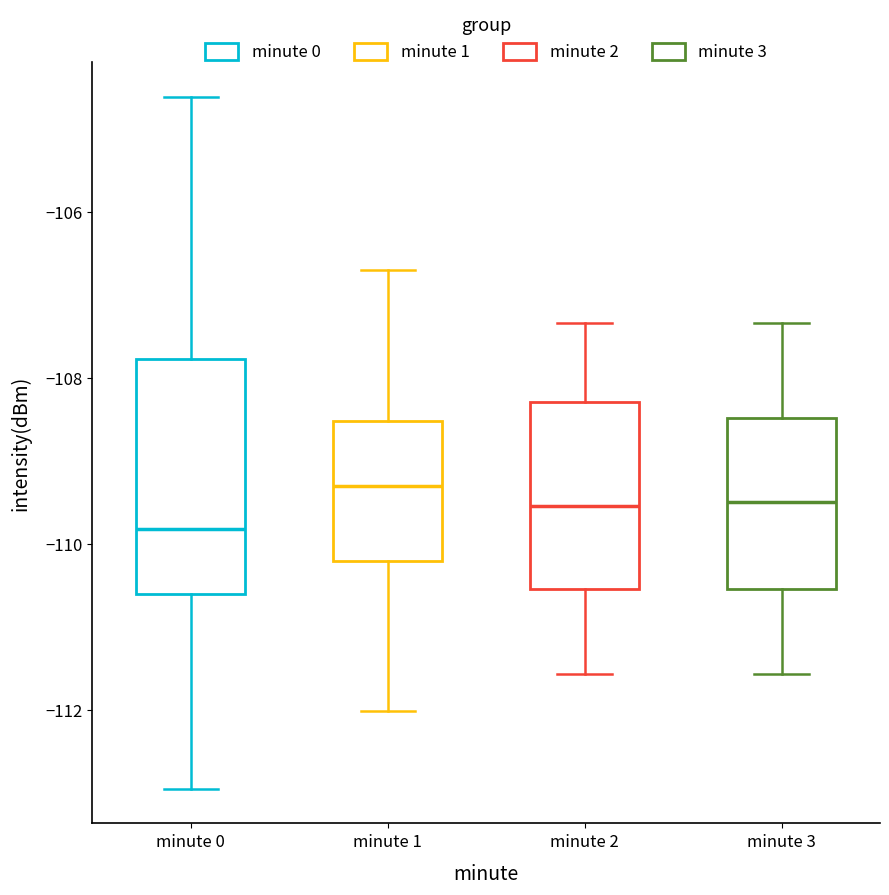

Comparing the boxes themselves (not the whiskers), which one is the tallest?

minute 0